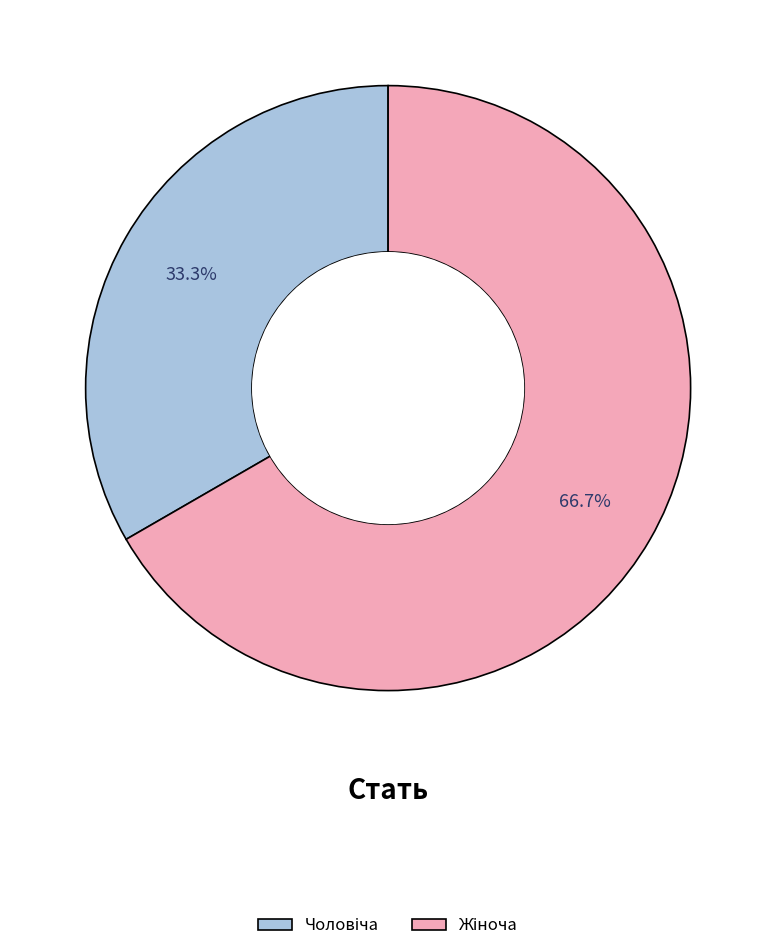

Is there a majority slice in this chart?

Yes